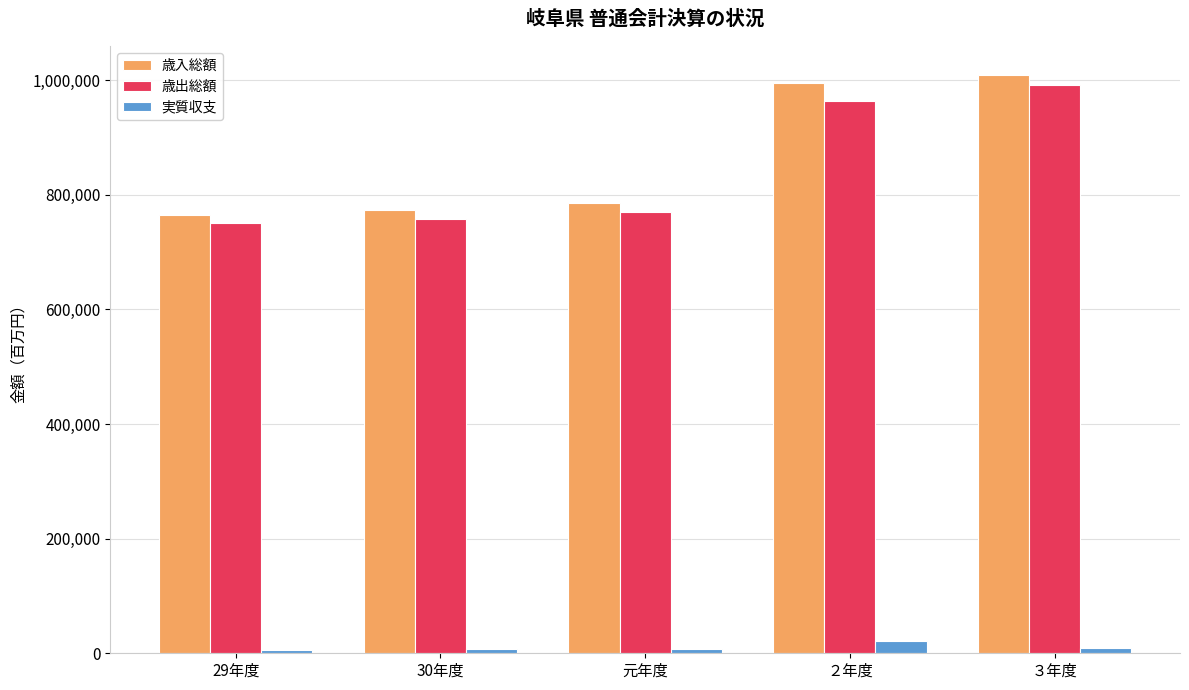

What is the maximum value for 歳出総額?

990811